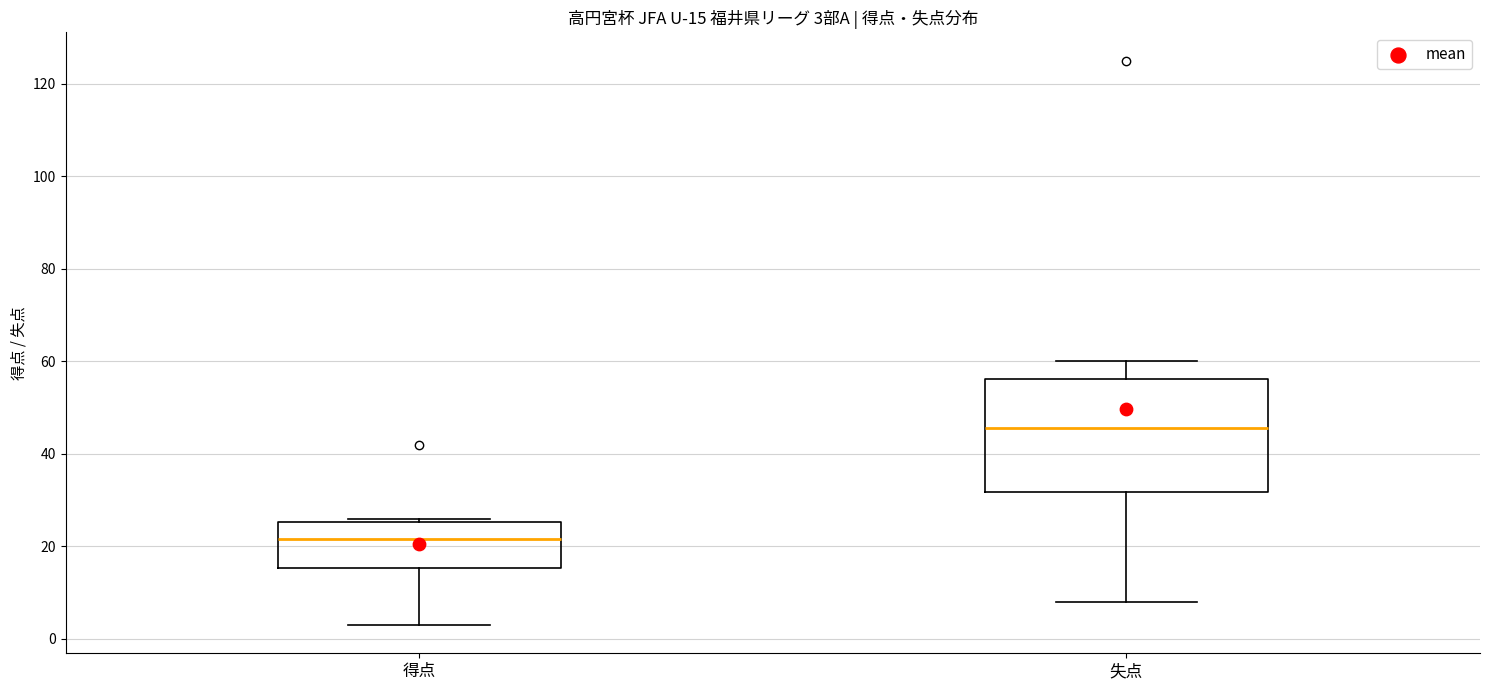

Which box is the tallest, from its lower edge to its upper edge?

失点